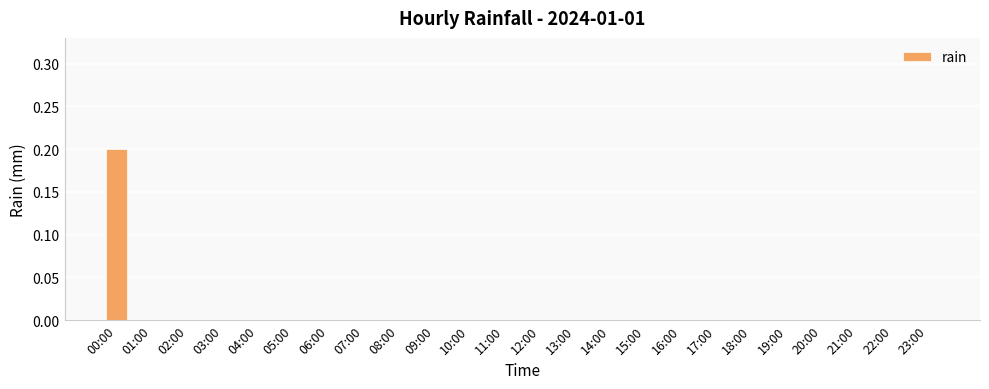

The chart shows a value of -0.1 at 20:00. True or false?

False